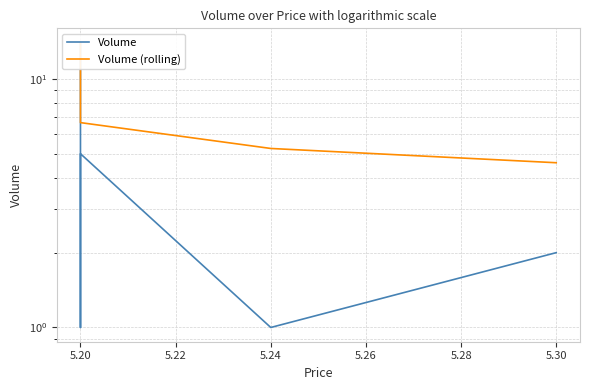

What is the sum of all Volume values?

23.0